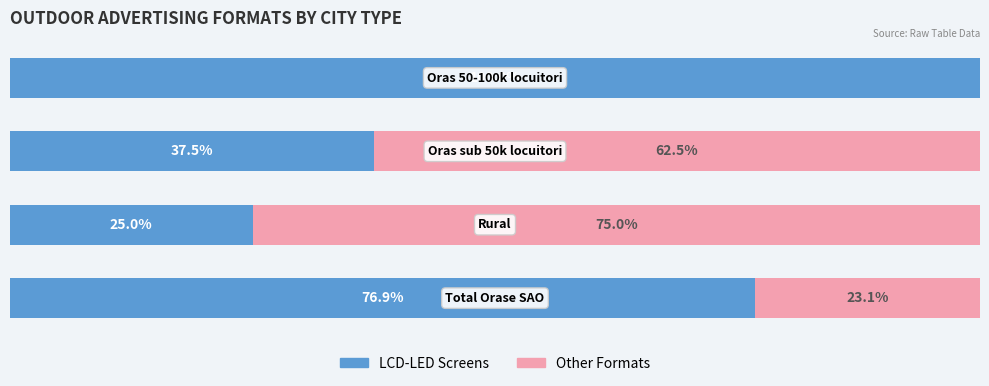

What are all the series names shown in the legend?

LCD-LED Screens, Other Formats